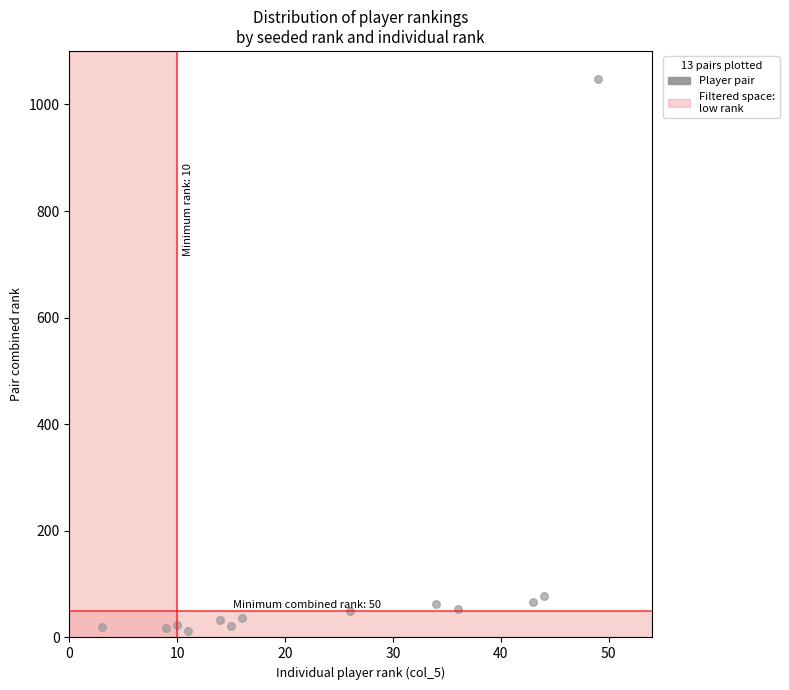

What is the range of Y values (max minus min)?

1035